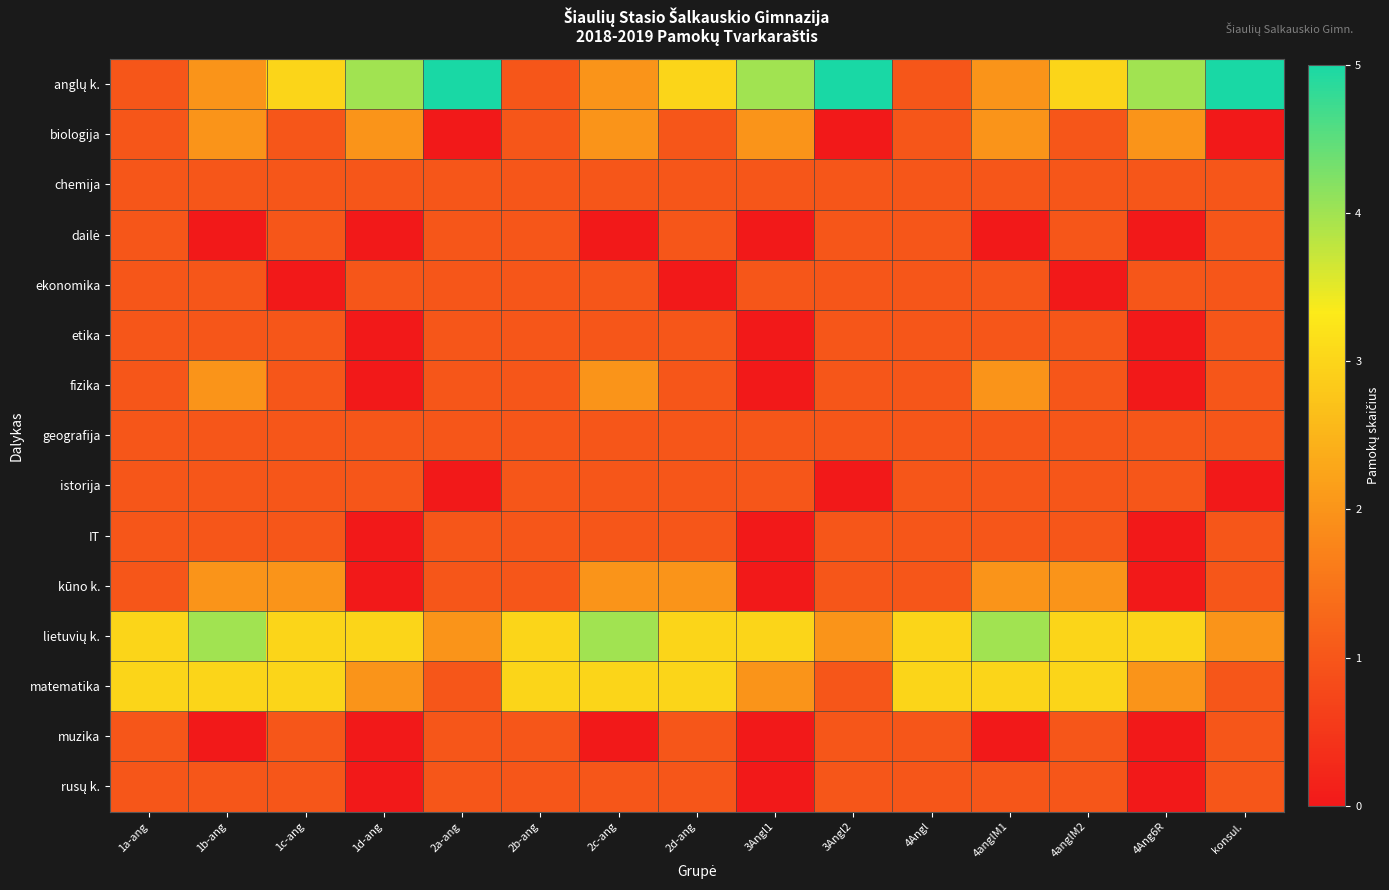

Rank the series at 4anglM2 from lowest to highest value.

ekonomika, biologija, chemija, dailė, etika, fizika, geografija, istorija, IT, muzika, rusų k., kūno k., anglų k., lietuvių k., matematika